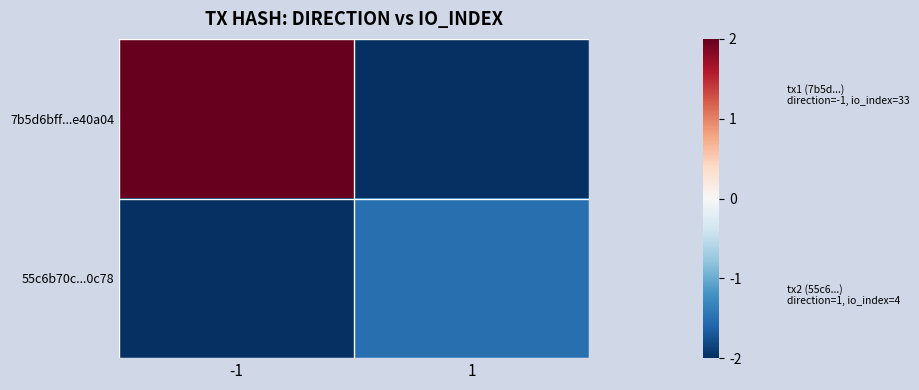

What is the spread (max minus min) of values at 1?

0.5